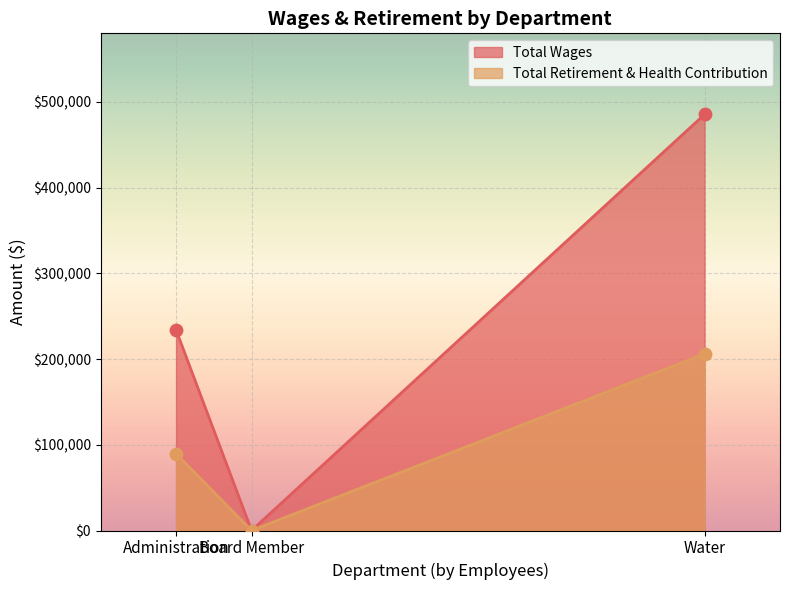

What are all the series names shown in the legend?

Total Wages, Total Retirement & Health Contribution